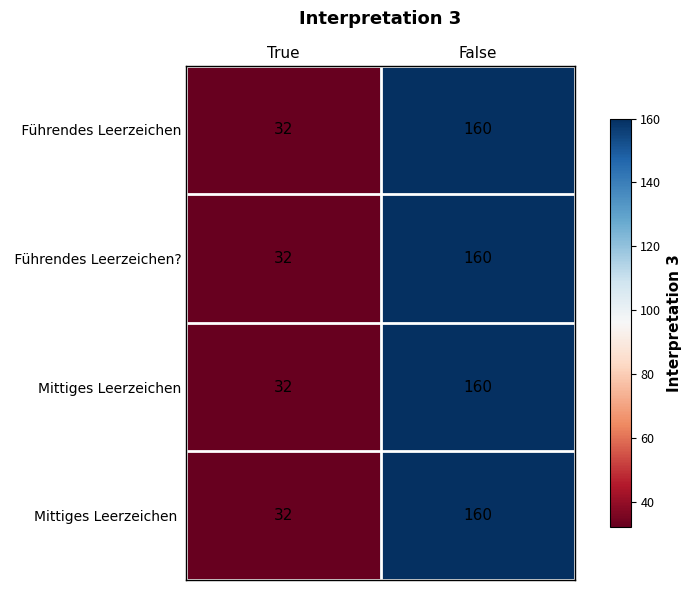

What is the maximum value shown in the chart?

160